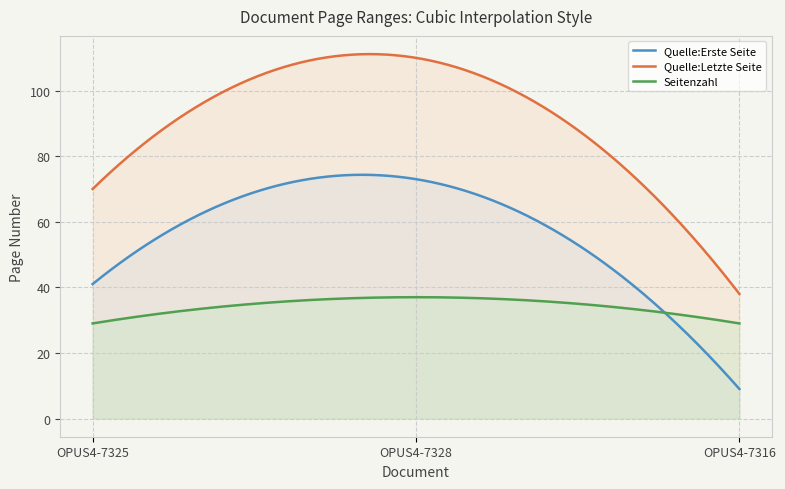

What is the value of the Seitenzahl point at the 3rd from the left?

29